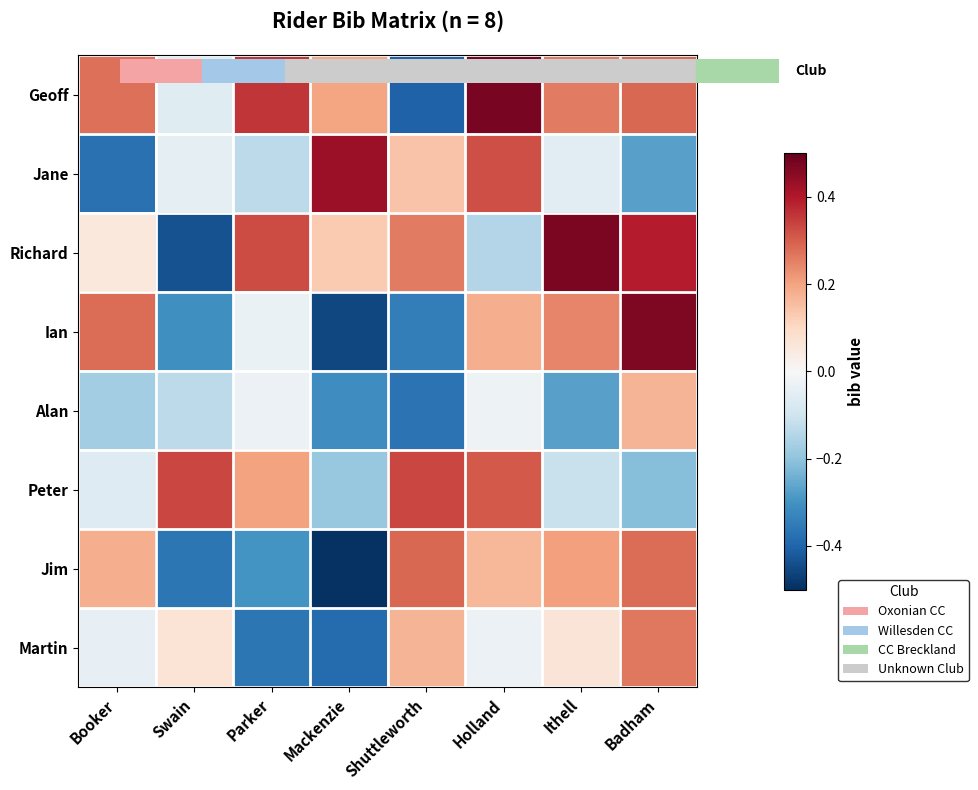

What is the total value across all series at Shuttleworth?

0.1